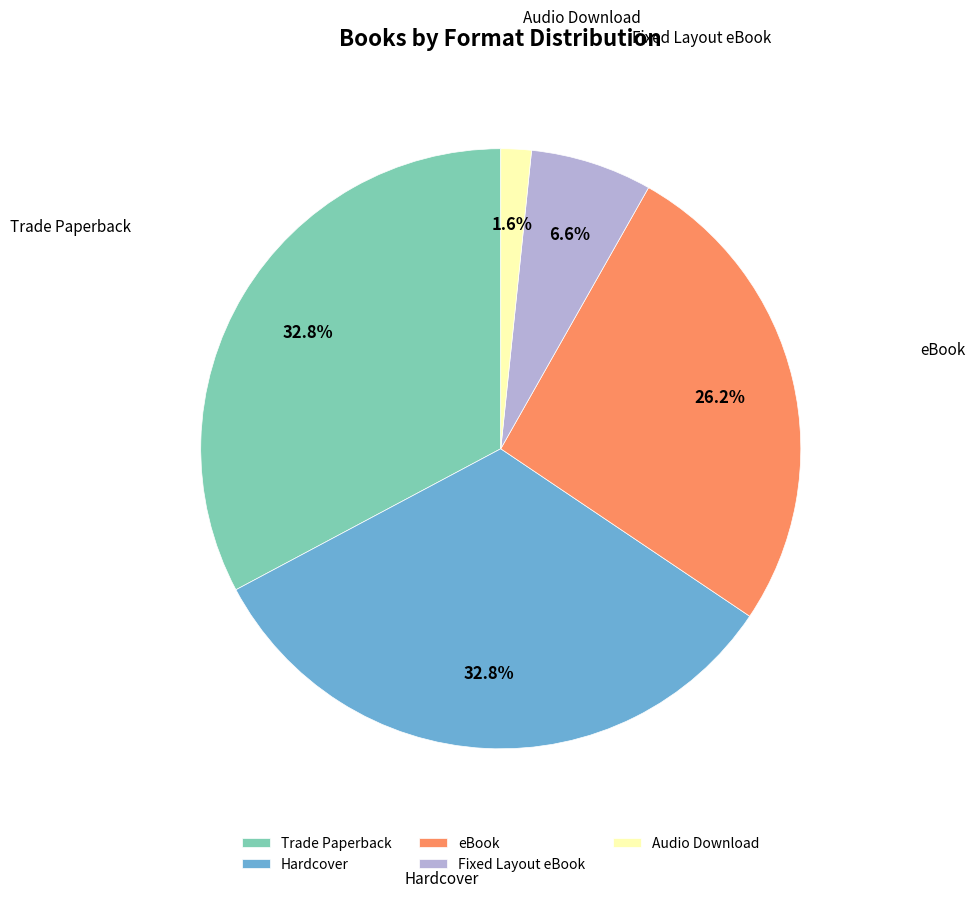

What percentage is NOT represented by Trade Paperback?

67.2%